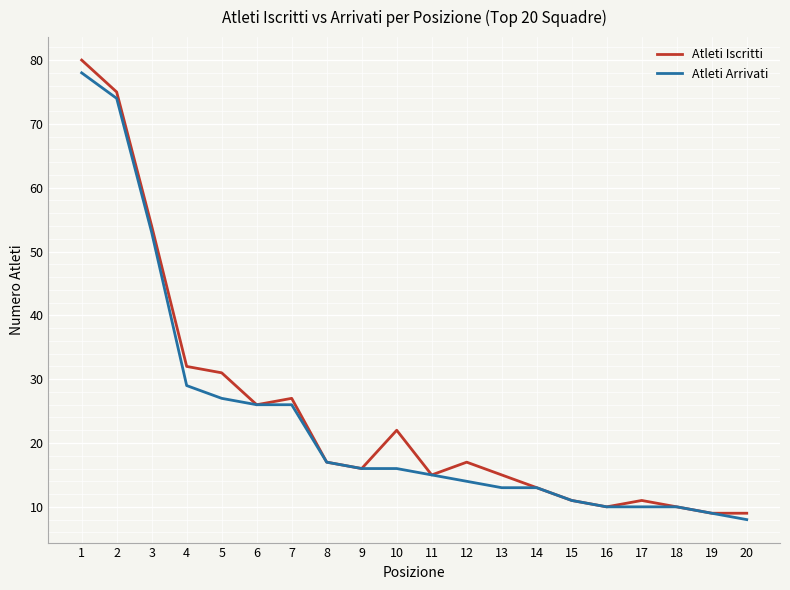

Which series has the largest range (max minus min)?

Atleti Iscritti